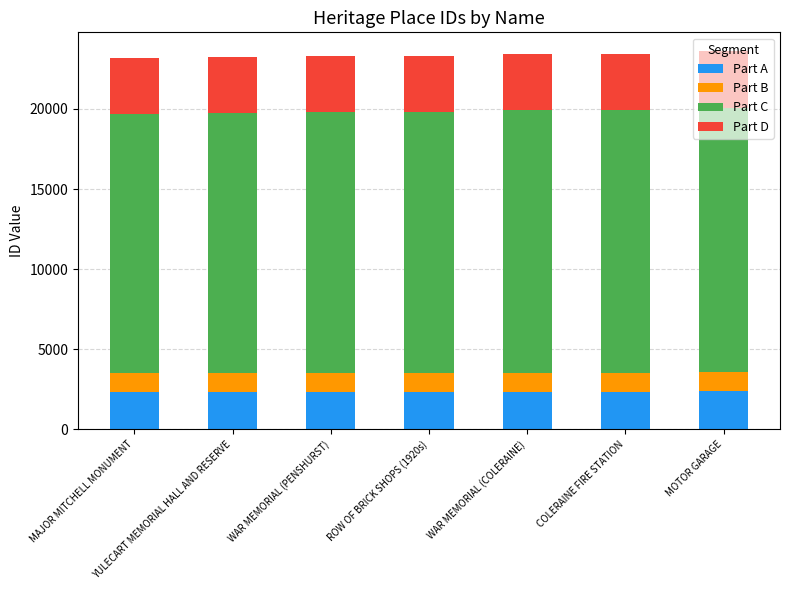

What is the sum of all Part A values?

16358.6